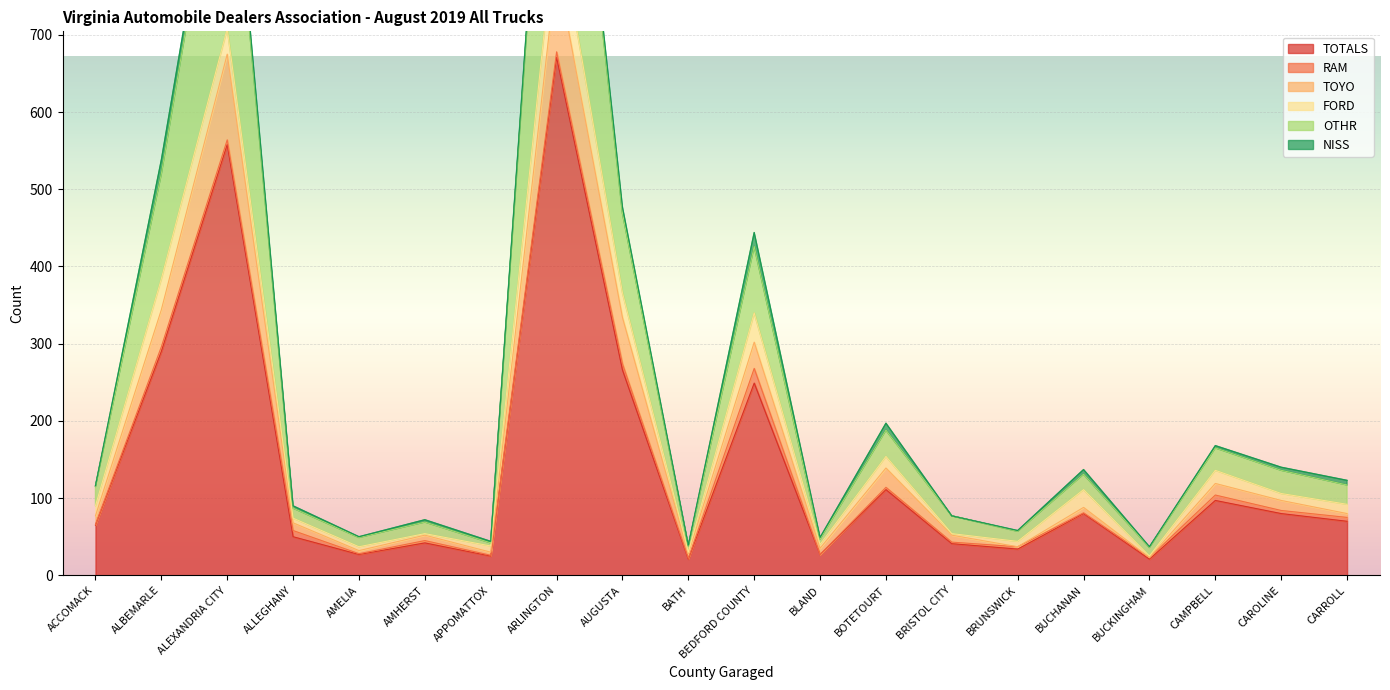

Between BUCHANAN and ALLEGHANY, which is larger?

BUCHANAN